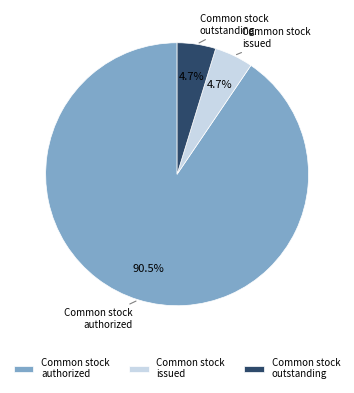

To the nearest percent, what is the difference between the largest and smallest slice percentages?

86%